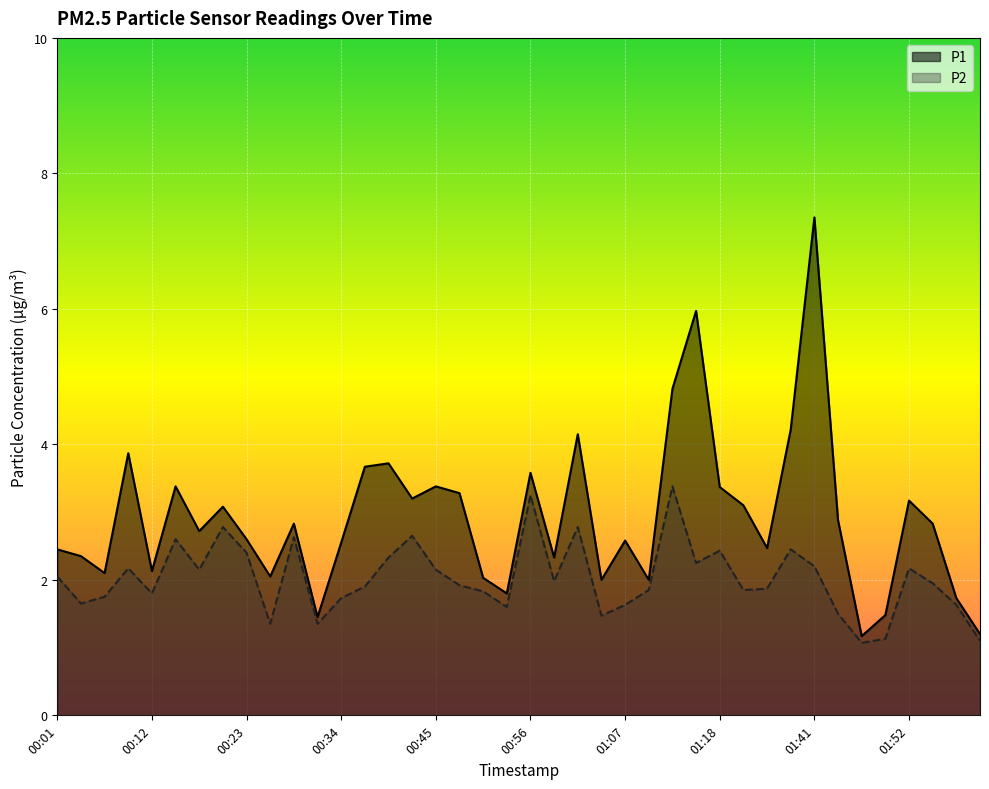

What is the difference between the P1 values at 00:09 and 00:47?

0.6